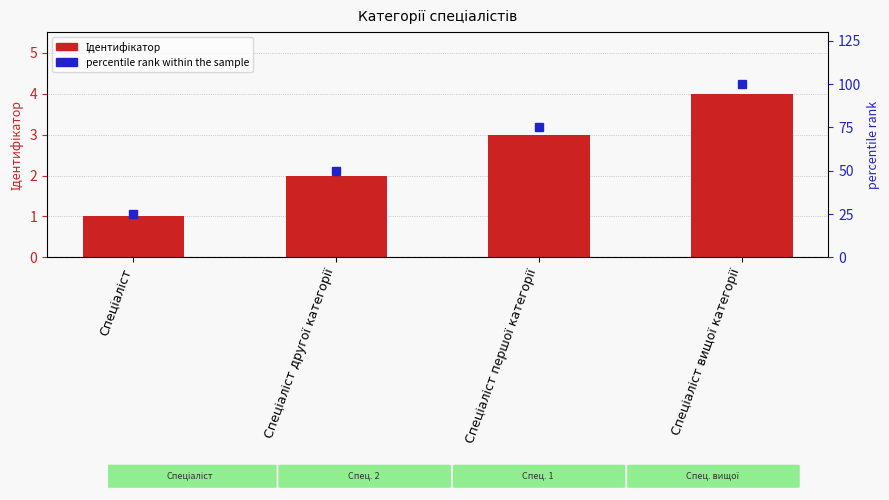

What is the sum of the percentile rank within the sample values at Спеціаліст вищої категорії and Спеціаліст?

125